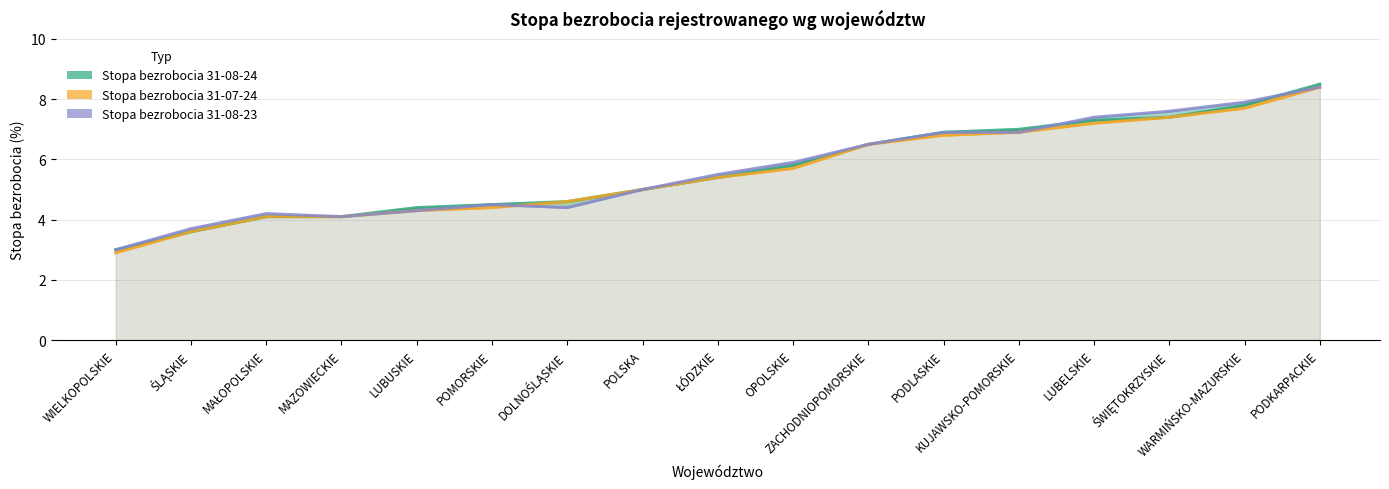

What value does the Stopa bezrobocia 31-08-24 series have at ŁÓDZKIE?

5.4